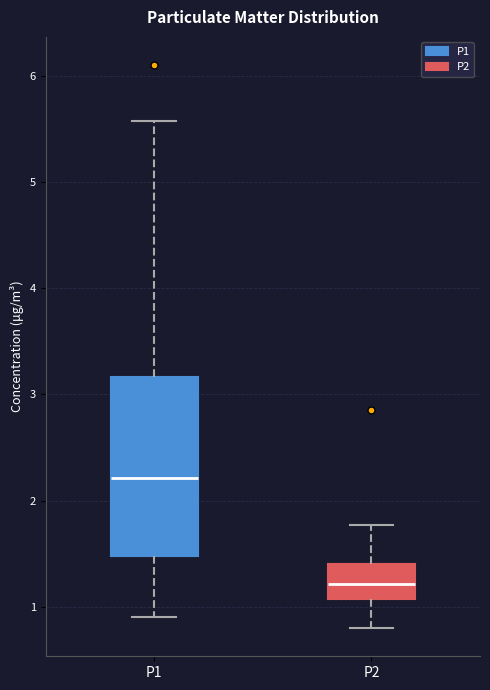

Where is the upper edge of the box for P1 on the y-axis? The values are not printed on the chart, so give them approximately, as read against the axis.

3.2